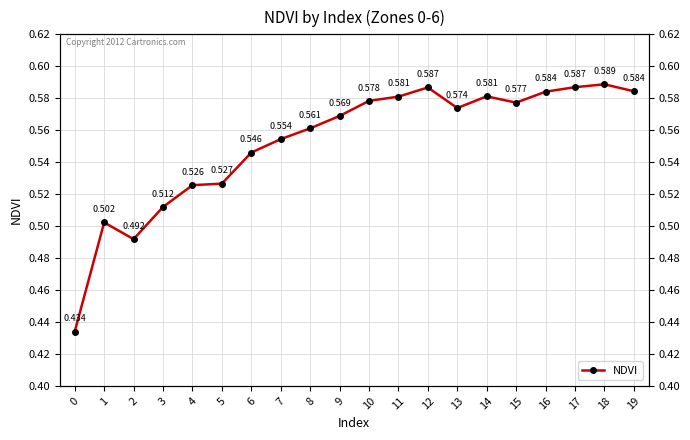

Reading left to right, list all the values displayed in this chart.

0.4	0.5	0.5	0.5	0.5	0.5	0.5	0.6	0.6	0.6	0.6	0.6	0.6	0.6	0.6	0.6	0.6	0.6	0.6	0.6